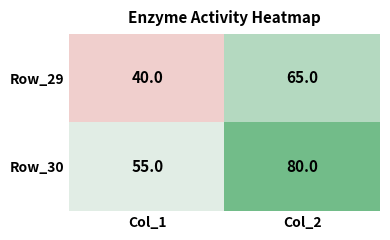

At which category is the sum across all series the highest?

Col_2